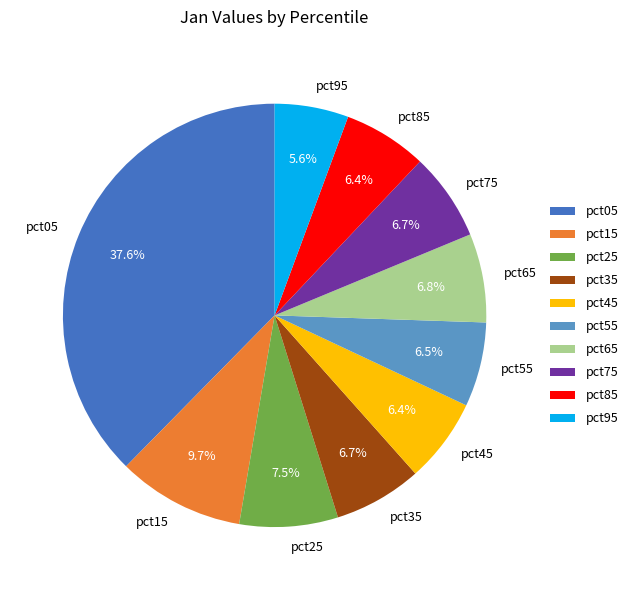

Does pct45 account for over 50% of the chart?

No